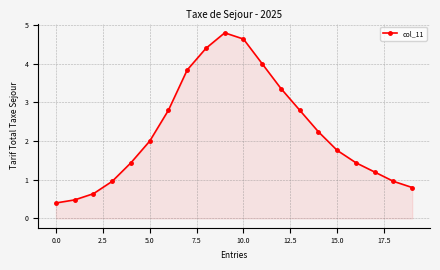

True or false: there are more than 1 points higher than both neighbors.

False